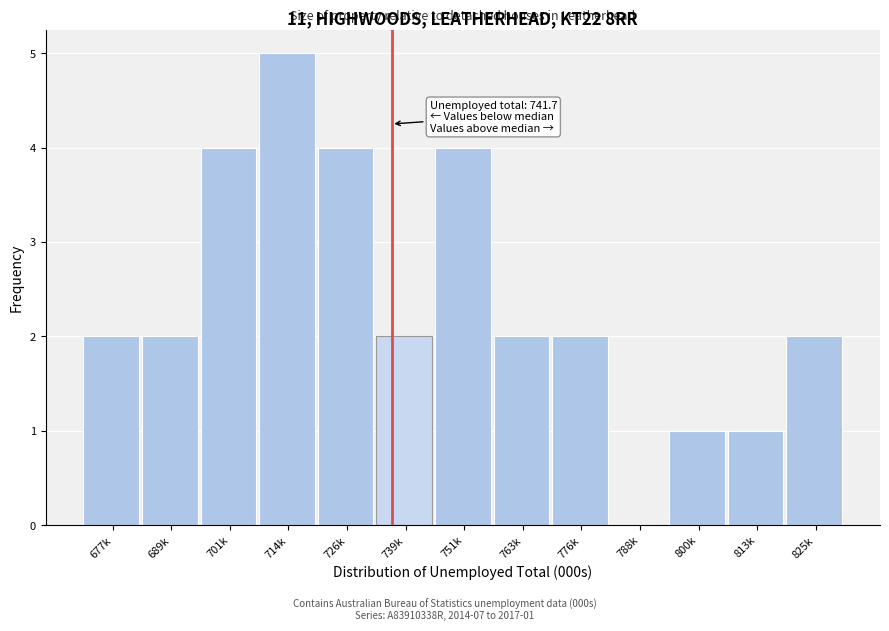

Reading left to right, extract all data points from this chart.

677k=2	689k=2	701k=4	714k=5	726k=4	739k=2	751k=4	763k=2	776k=2	788k=0	800k=1	813k=1	825k=2